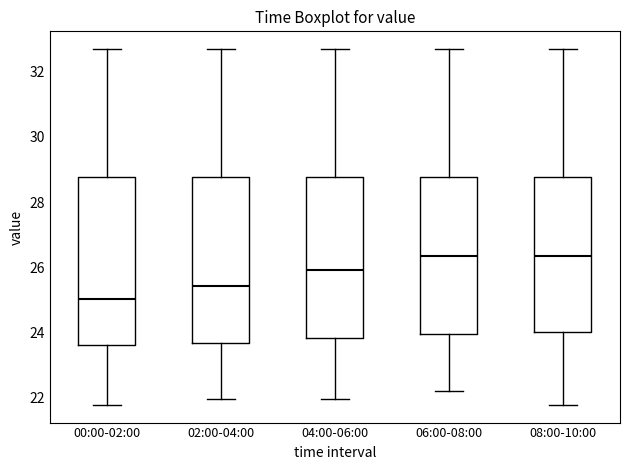

Where does the upper whisker of the box for 08:00-10:00 end on the y-axis? The values are not printed on the chart, so give them approximately, as read against the axis.

32.8